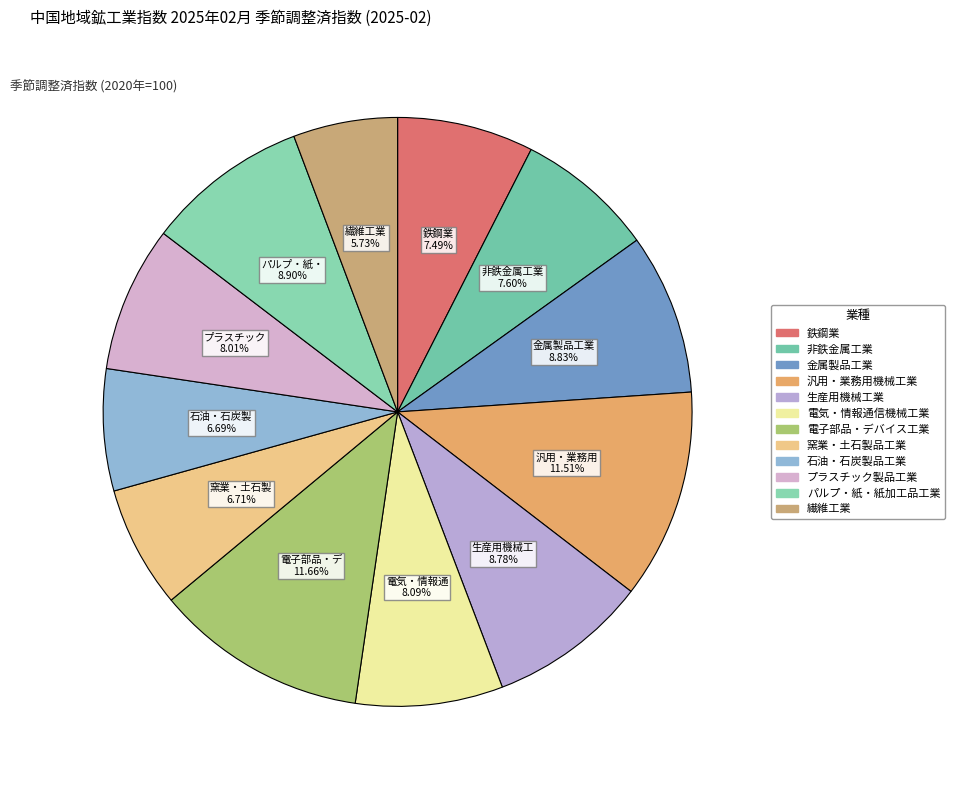

Is there any slice that represents more than half of the pie?

No